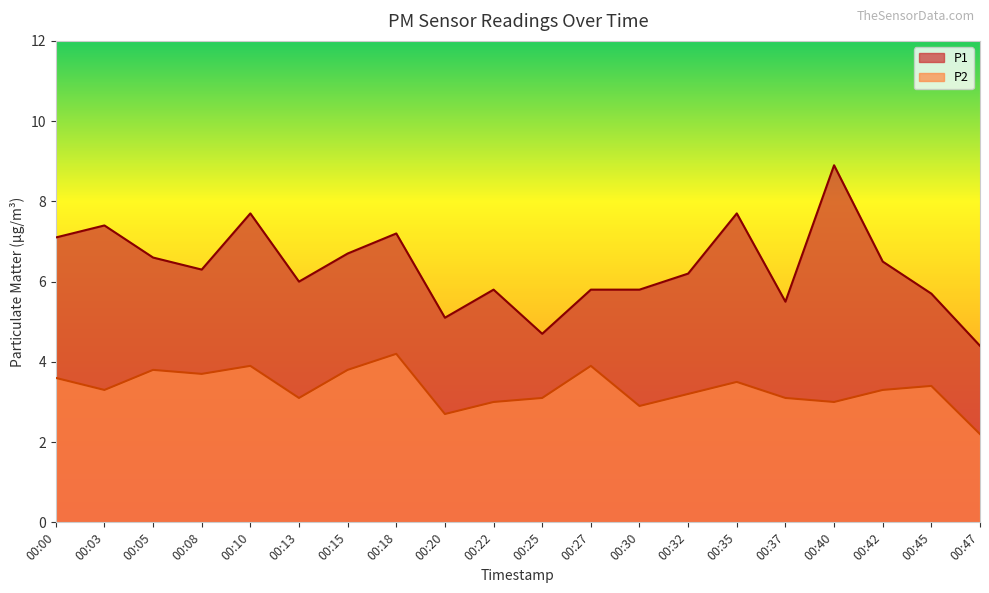

What are all the series names shown in the legend?

P1, P2